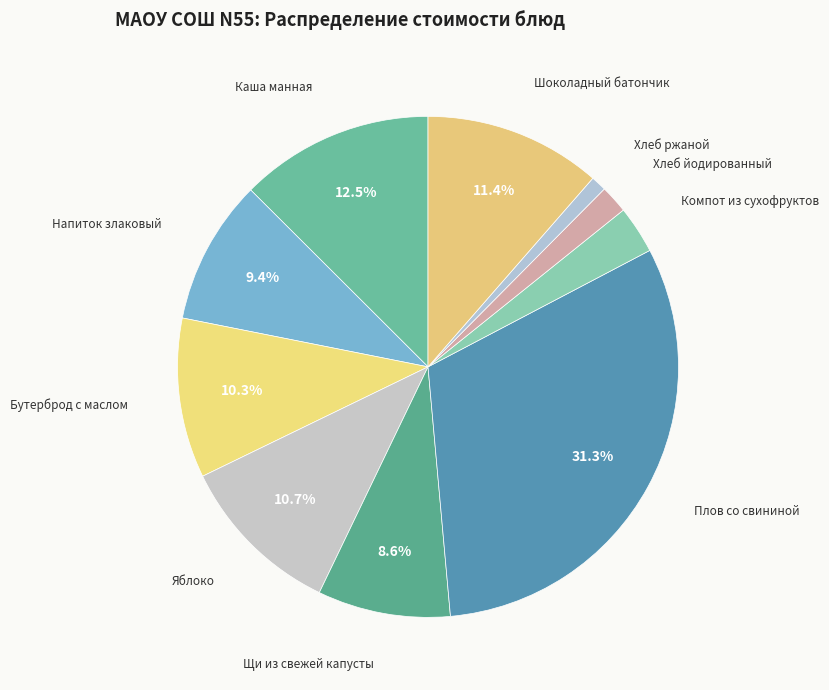

What is the largest slice in the pie chart?

Плов со свининой